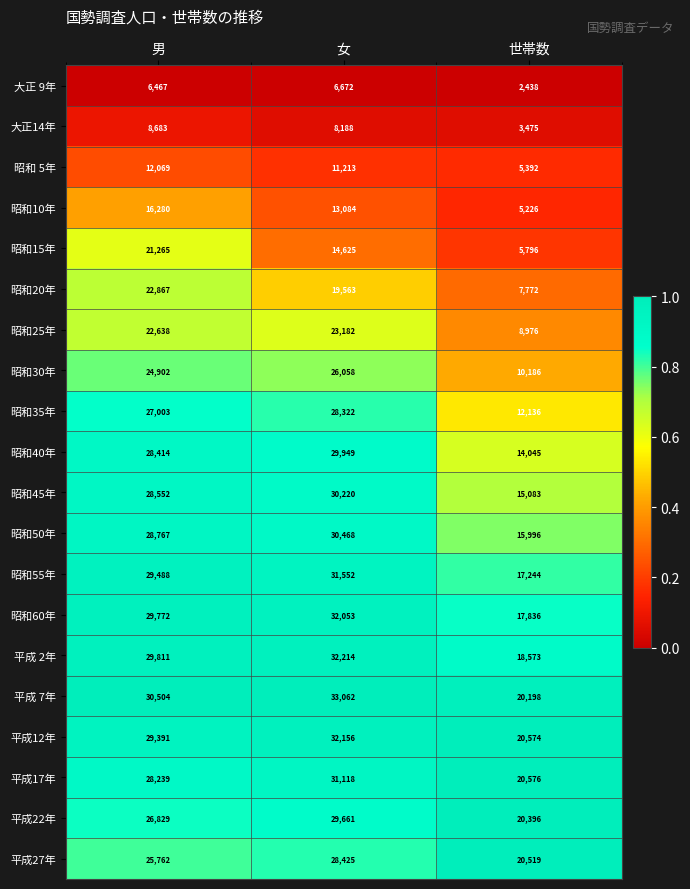

Rank the series by their maximum value, from highest to lowest.

平成 7年, 平成 2年, 平成12年, 昭和60年, 昭和55年, 平成17年, 昭和50年, 昭和45年, 昭和40年, 平成22年, 平成27年, 昭和35年, 昭和30年, 昭和25年, 昭和20年, 昭和15年, 昭和10年, 昭和 5年, 大正14年, 大正 9年